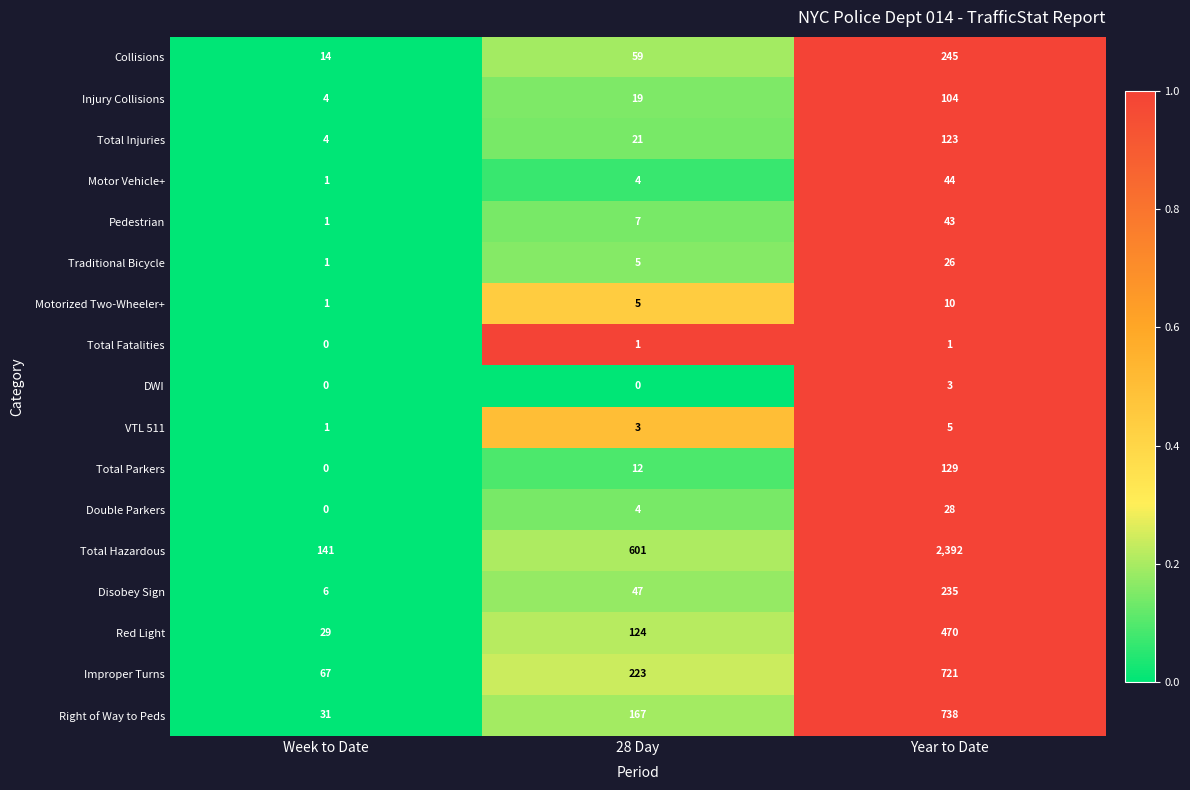

What is the sum of all Motor Vehicle+ values?

49